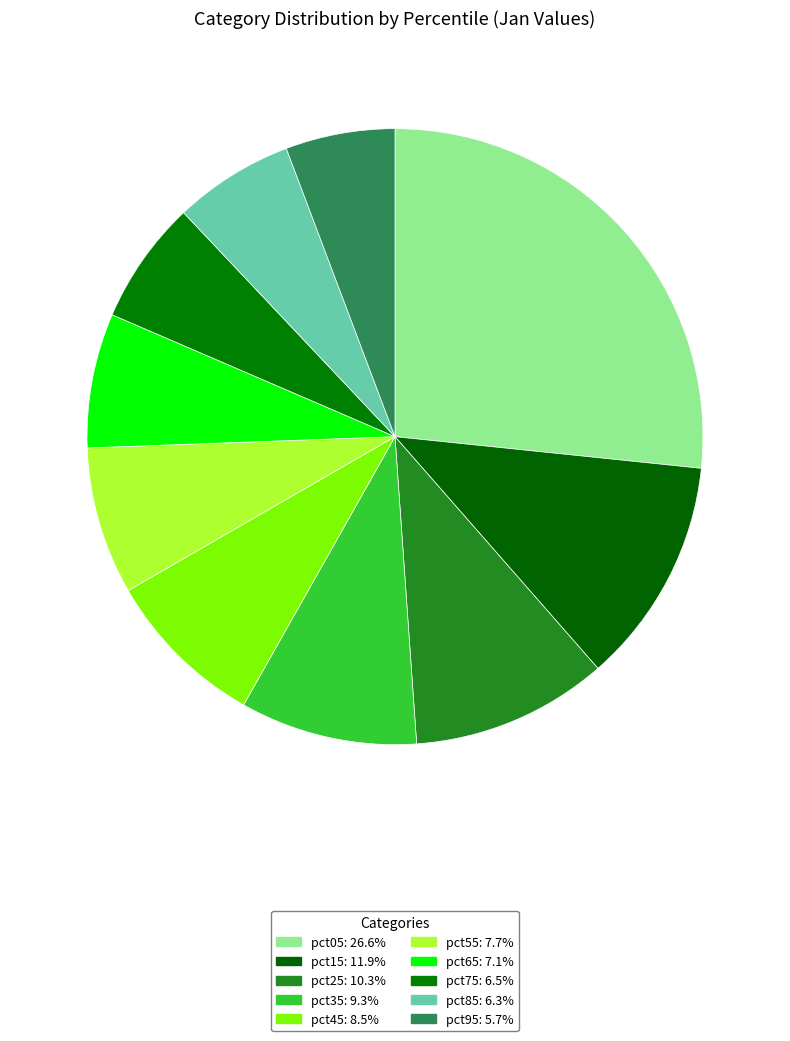

True or false: pct25 accounts for 10% of the total.

True